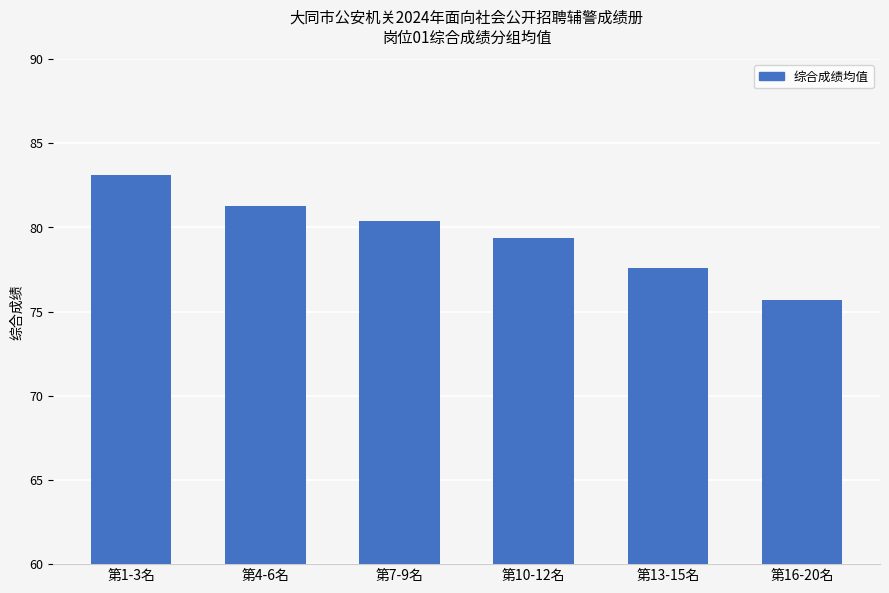

How many series are shown in this chart?

1